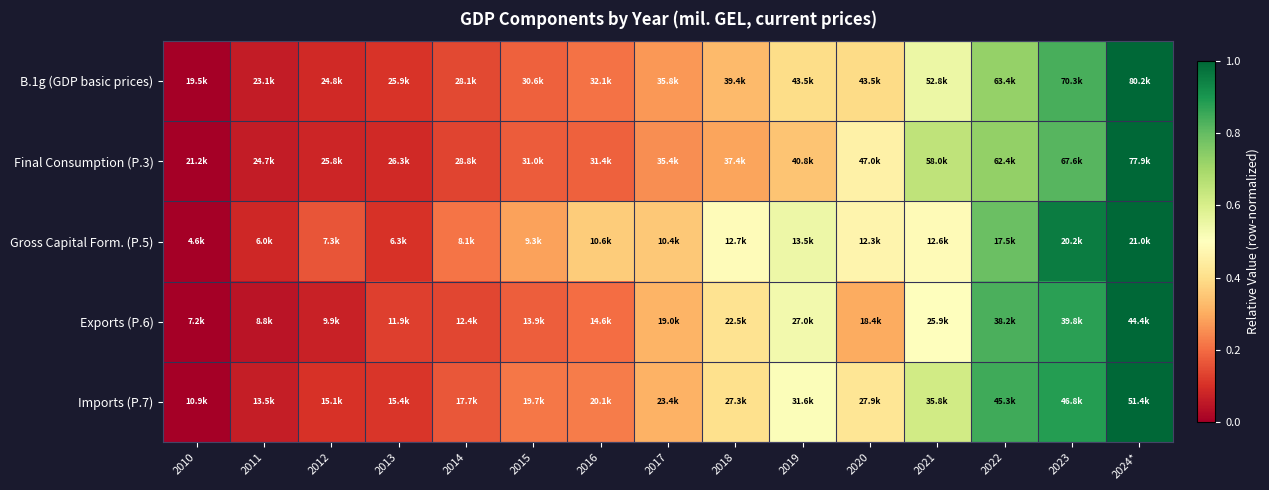

Between 2013 and 2014, which is larger?

2014